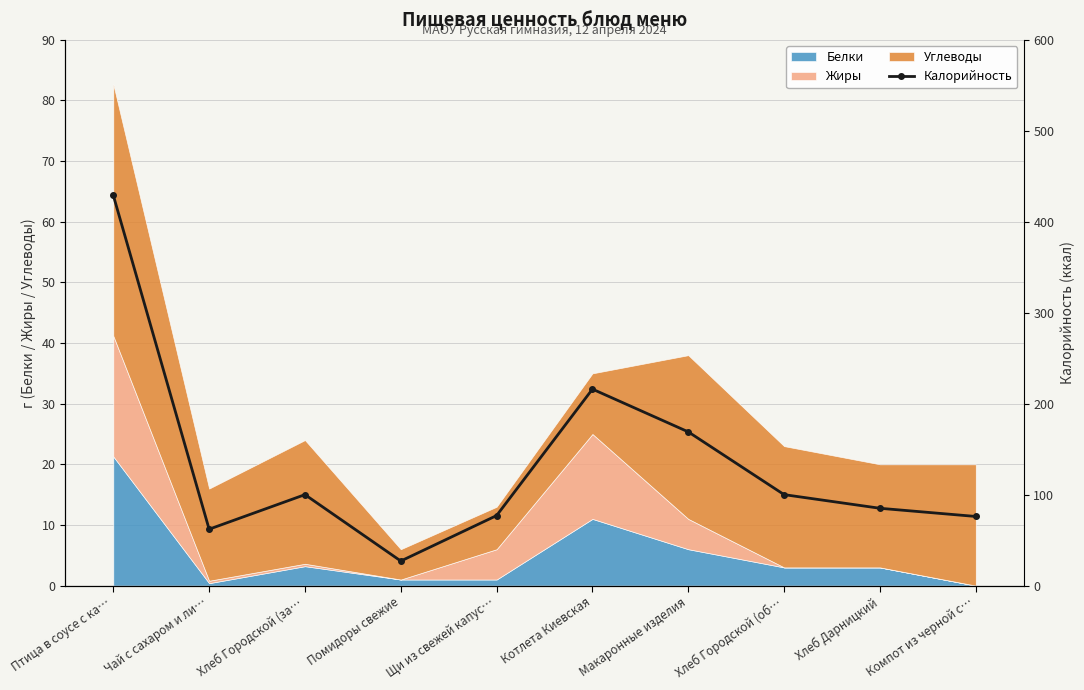

What is the label of the 1st point from the left?

Птица в соусе с ка…